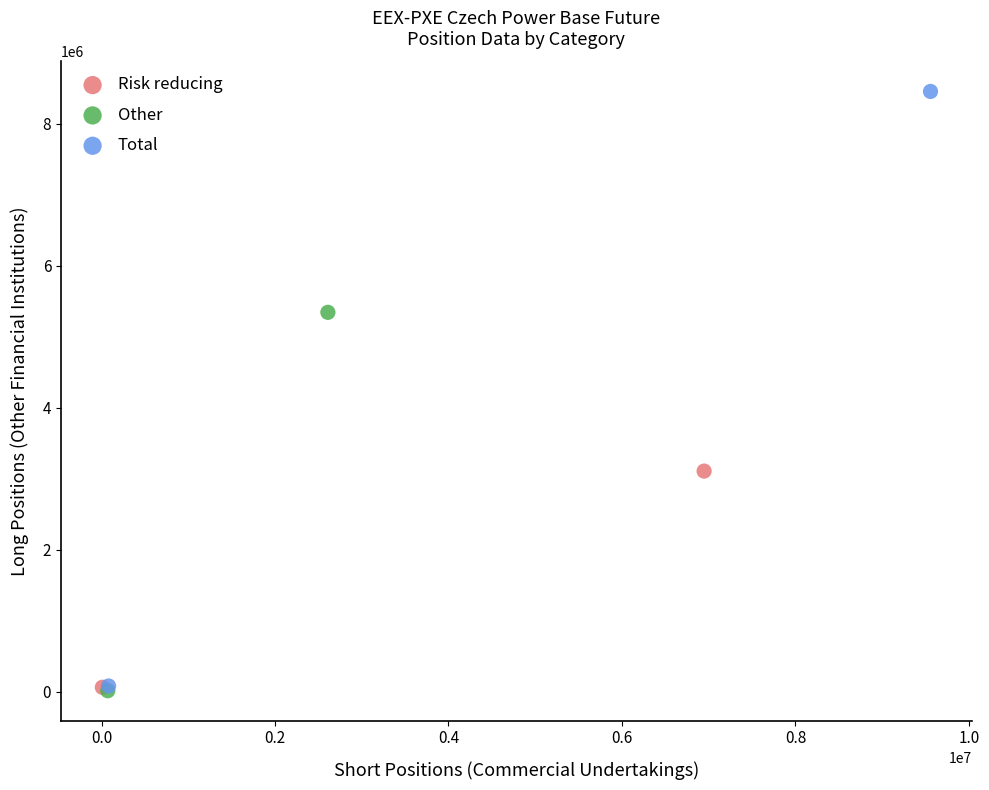

What are all the series names shown in the legend?

Risk reducing, Other, Total